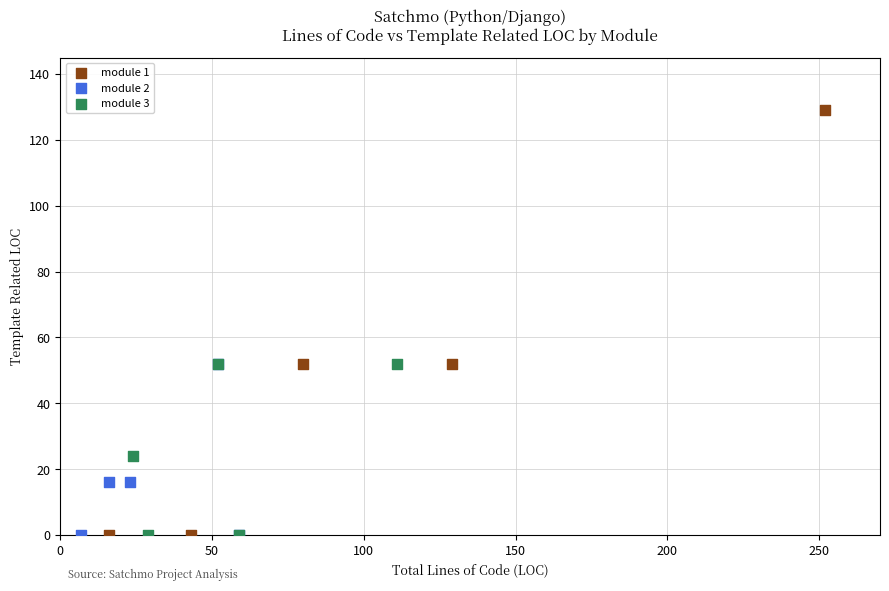

Which series reaches the maximum Y coordinate?

module 1